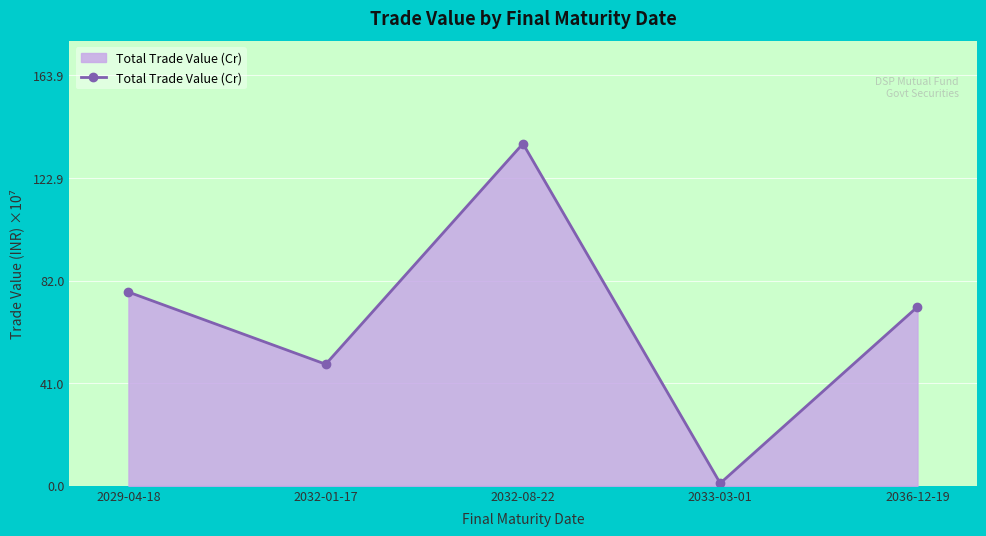

What is the sum of the values at 2033-03-01 and 2032-01-17?

49.6